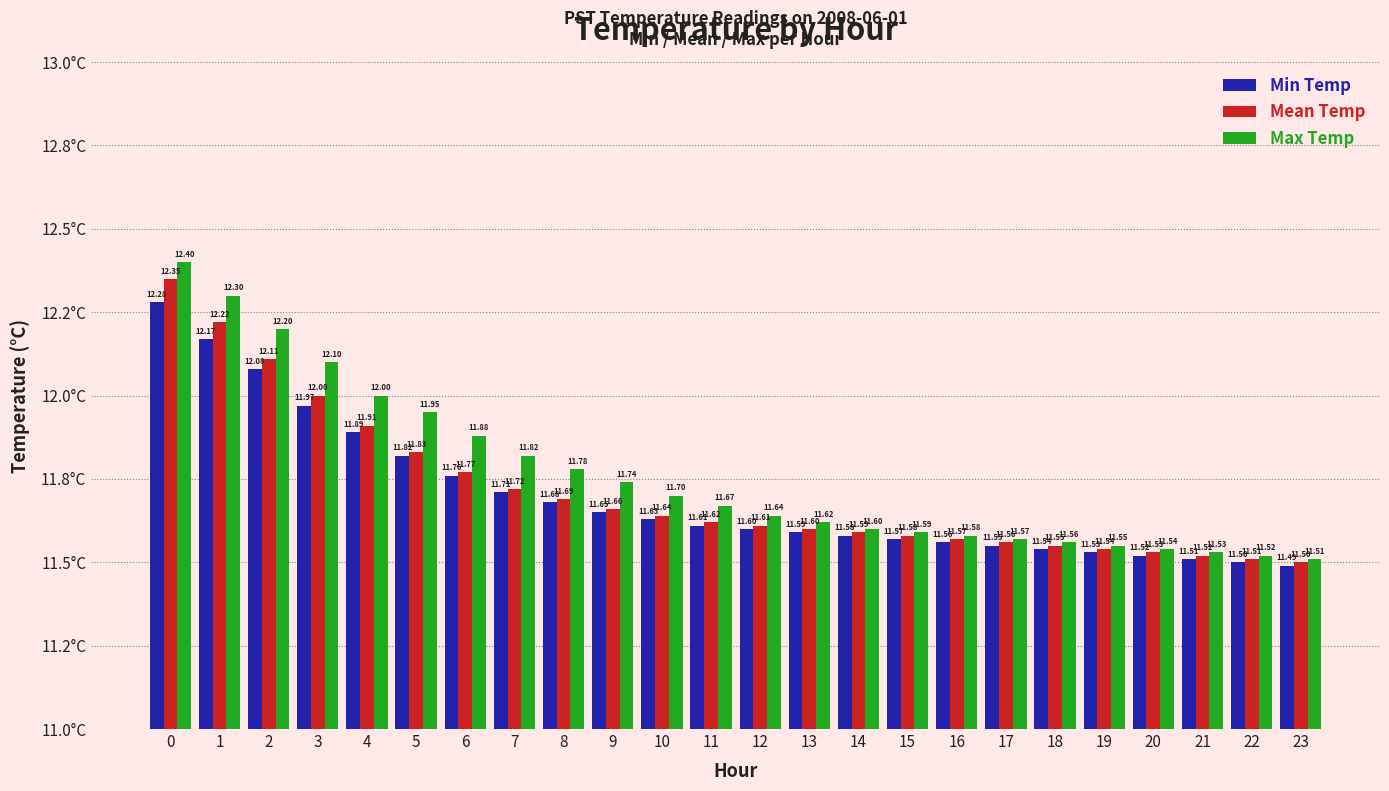

At 23, list the series in order from smallest to largest.

Min Temp, Mean Temp, Max Temp